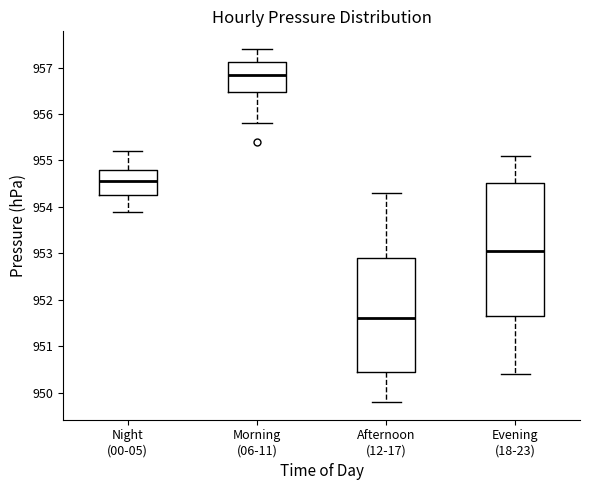

Reading left to right, transcribe this box plot: for each box, give where its median line is, the range the box spans, and where its two whiskers end, as read against the y-axis. The values are not printed on the chart, so give them approximately, as read against the axis.

Night (00-05): median 954.6, box 954.3 to 954.8, whiskers 953.9 to 955.2
Morning (06-11): median 956.9, box 956.5 to 957.1, whiskers 955.8 to 957.4
Afternoon (12-17): median 951.6, box 950.5 to 952.9, whiskers 949.8 to 954.3
Evening (18-23): median 953.1, box 951.7 to 954.5, whiskers 950.4 to 955.1